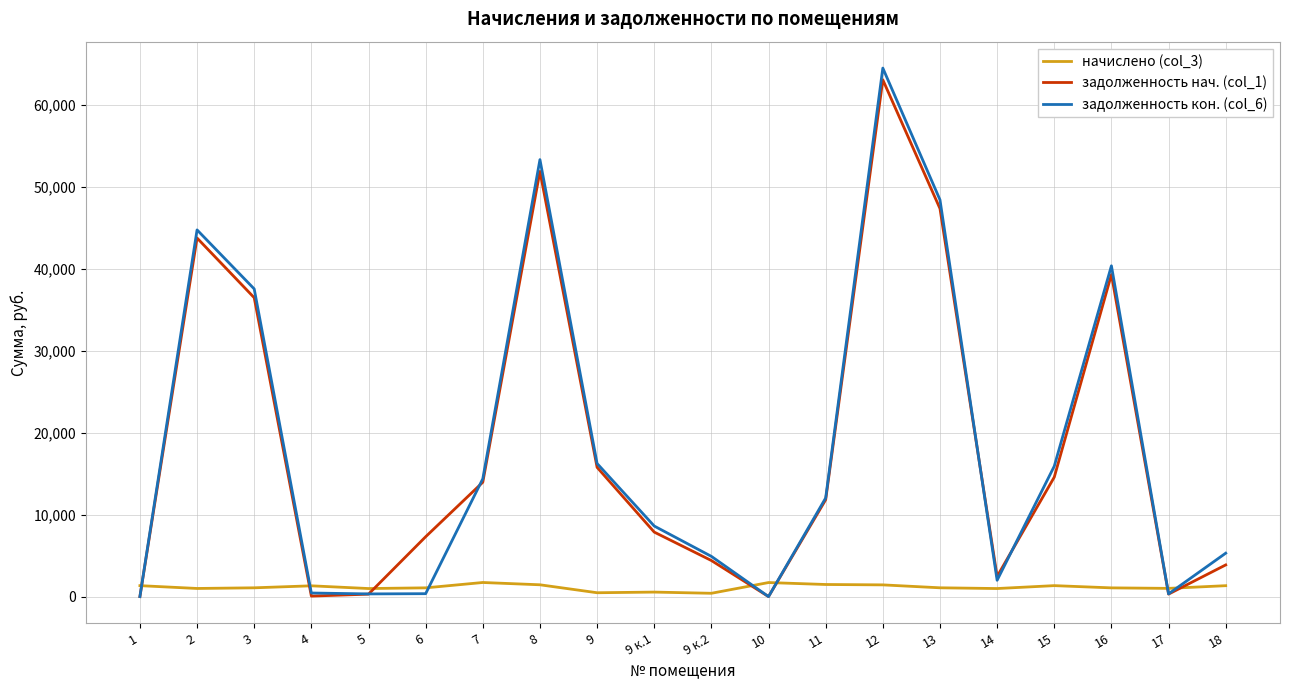

What is the maximum value shown in the chart?

64511.7